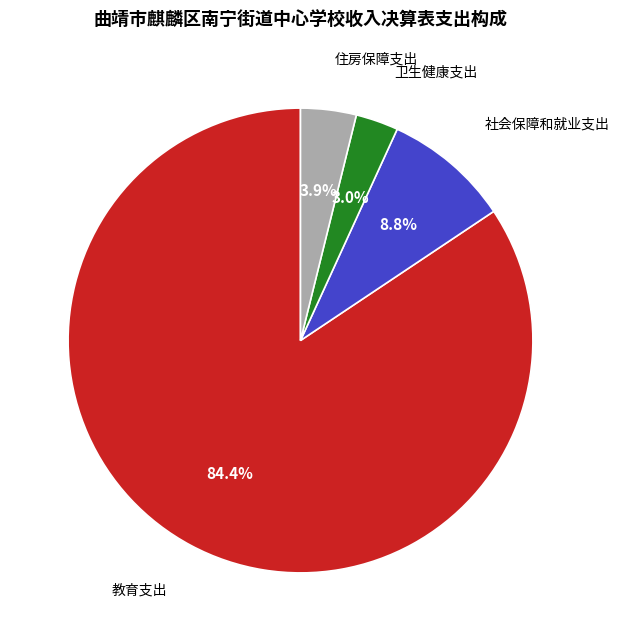

What is the largest slice in the pie chart?

教育支出